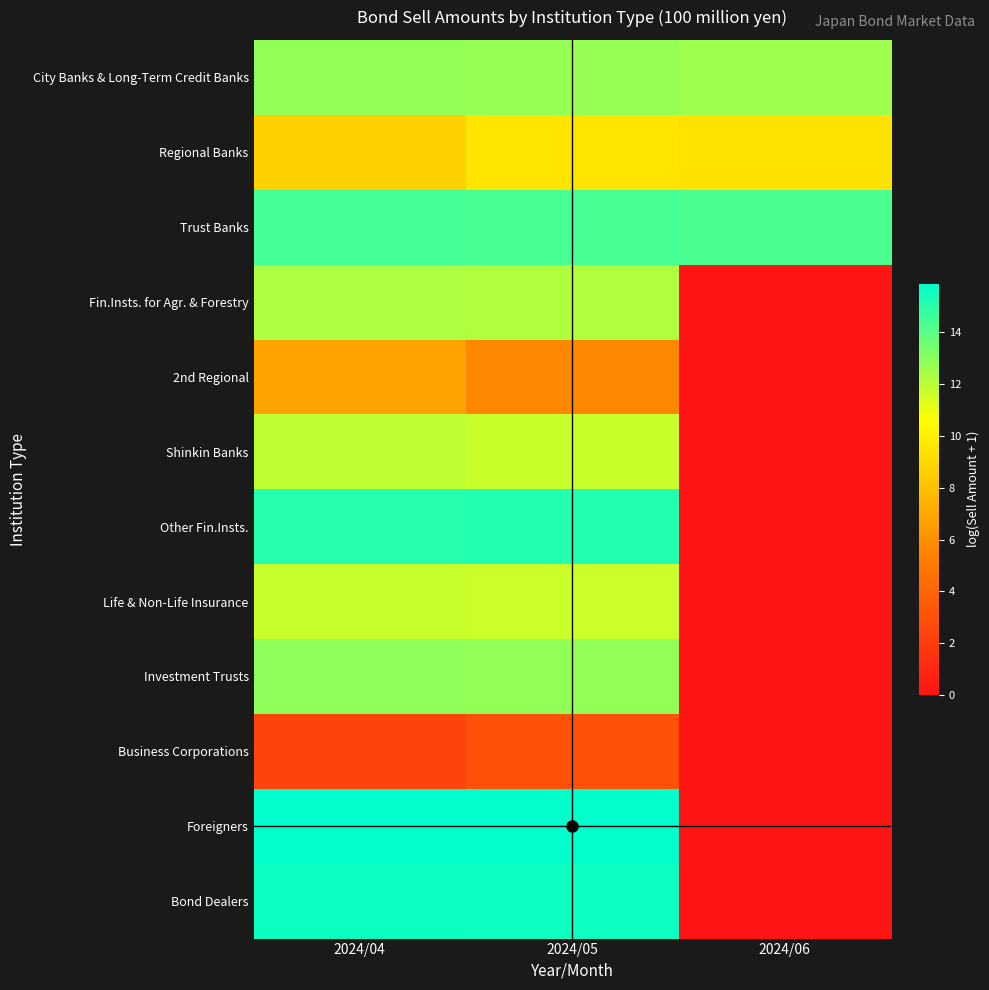

At 2024/05, list the series in order from largest to smallest.

Foreigners, Bond Dealers, Other Fin.Insts., Trust Banks, Investment Trusts, City Banks & Long-Term Credit Banks, Fin.Insts. for Agr. & Forestry, Shinkin Banks, Life & Non-Life Insurance, Regional Banks, 2nd Regional, Business Corporations